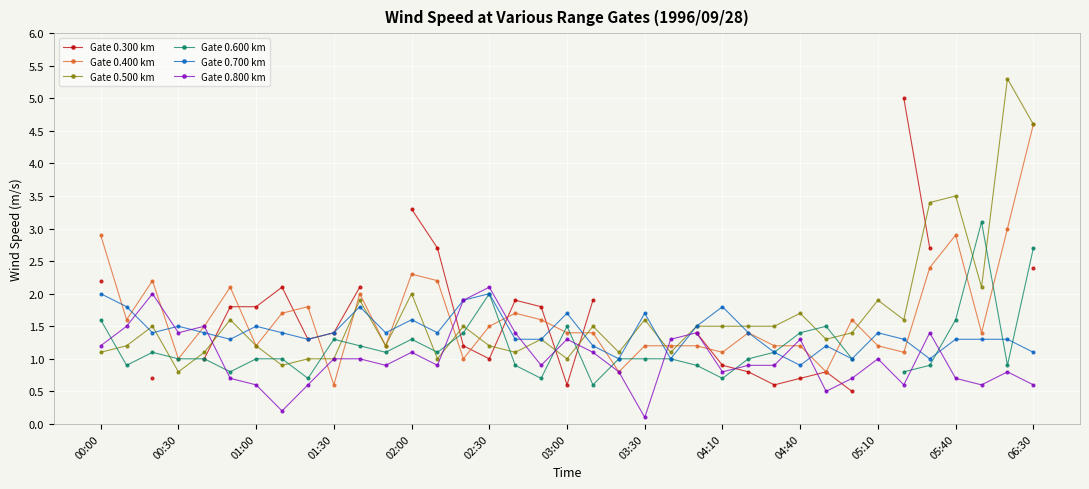

How many categories are shown in the chart?

37